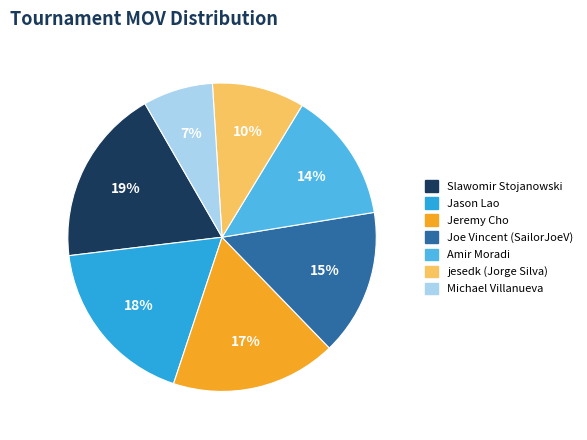

To the nearest percent, what portion does Slawomir Stojanowski represent?

19%